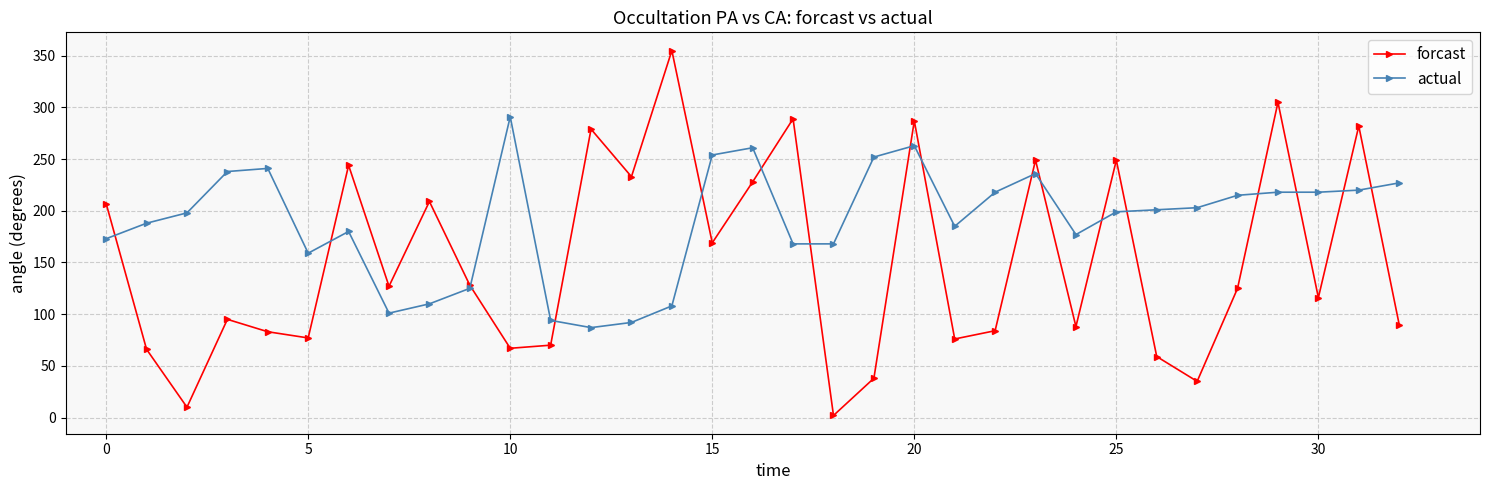

What is the value of the actual point at the 30th from the left?

218